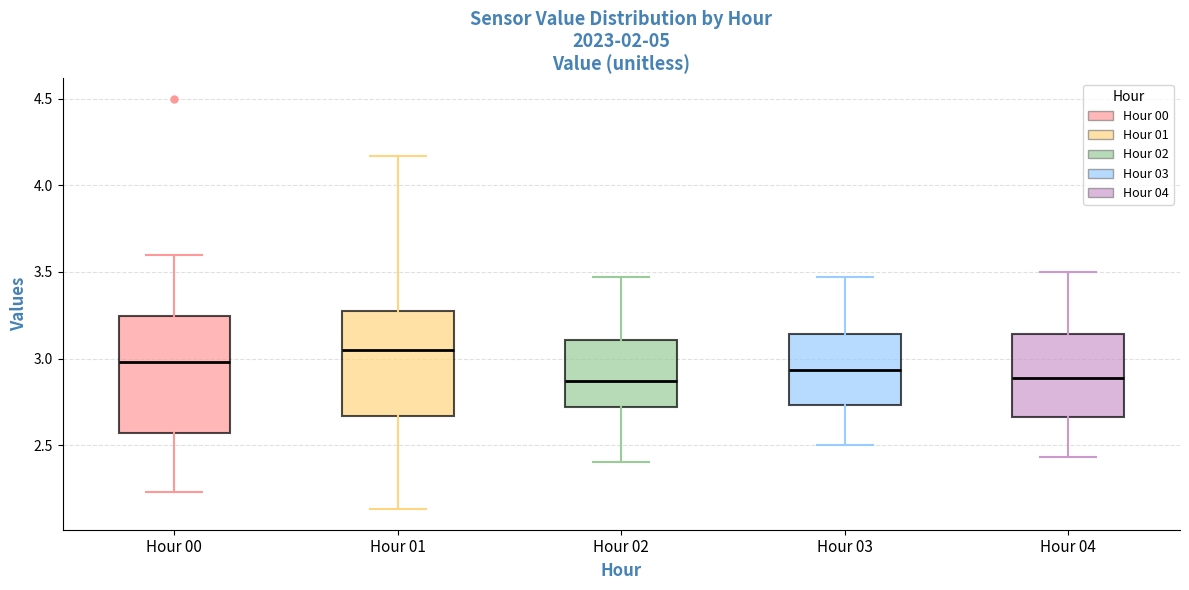

Reading left to right, read every box against the y-axis: the position of its median line, the range the box covers, and the ends of its whiskers. The values are not printed on the chart, so give them approximately, as read against the axis.

Hour 00: median 3.00, box 2.55 to 3.25, whiskers 2.25 to 3.60
Hour 01: median 3.05, box 2.65 to 3.30, whiskers 2.15 to 4.15
Hour 02: median 2.85, box 2.70 to 3.10, whiskers 2.40 to 3.45
Hour 03: median 2.95, box 2.75 to 3.15, whiskers 2.50 to 3.45
Hour 04: median 2.90, box 2.65 to 3.15, whiskers 2.45 to 3.50